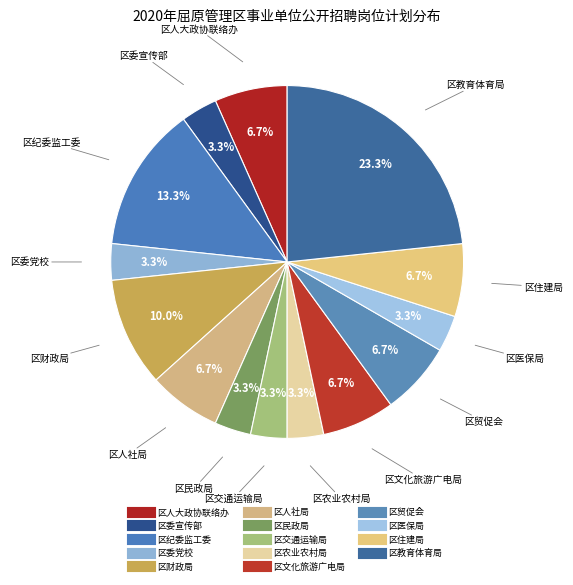

What percentage is NOT represented by 区人大政协联络办?

93.3%